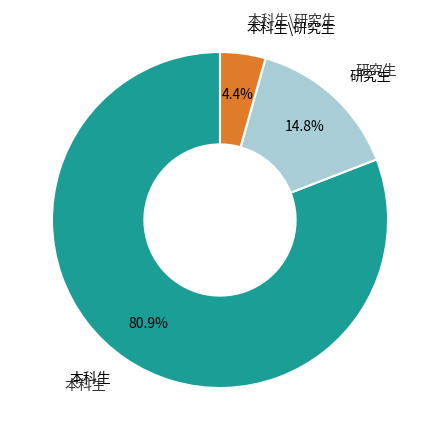

Is there a majority slice in this chart?

Yes